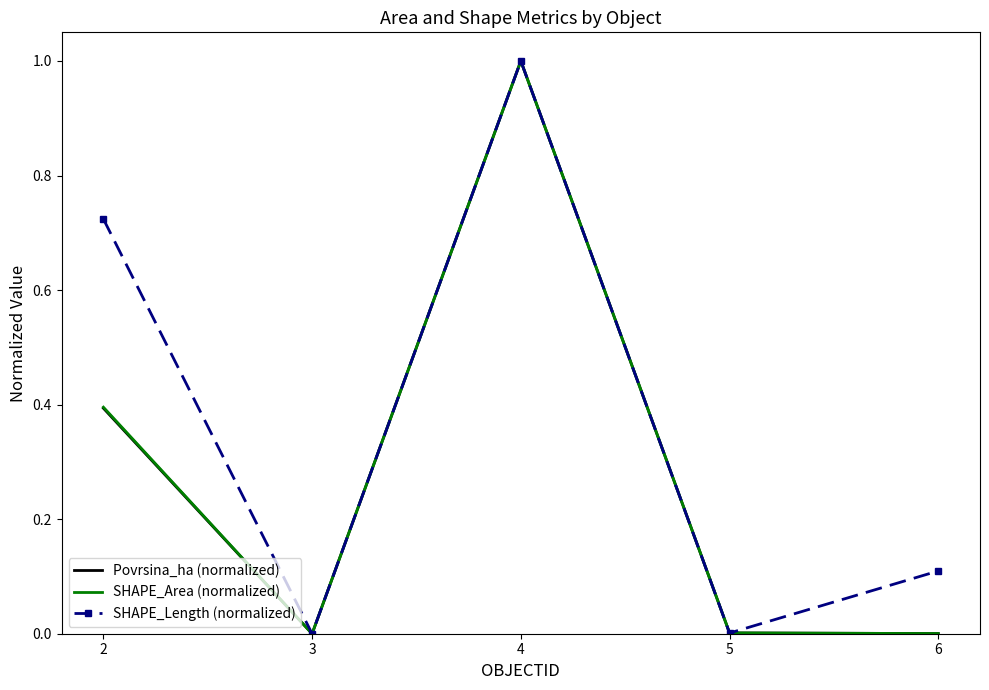

What is the maximum value shown in the chart?

1.0